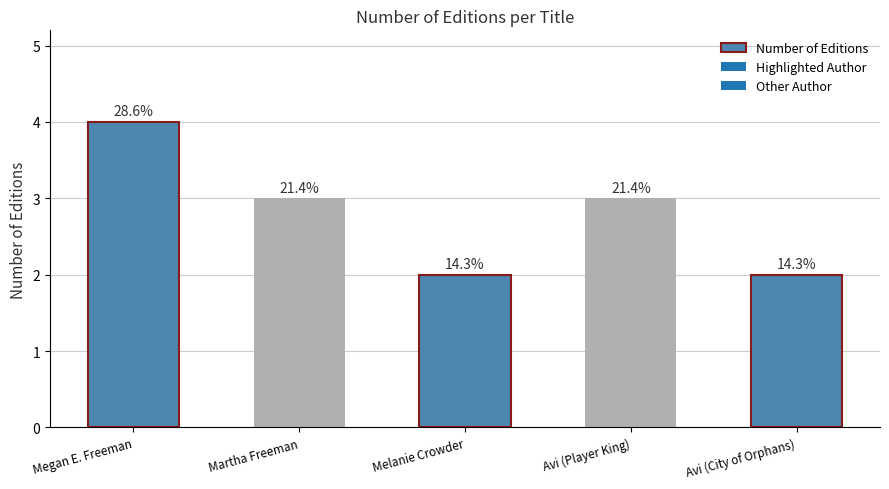

Which label corresponds to the largest value in the chart?

Megan E. Freeman